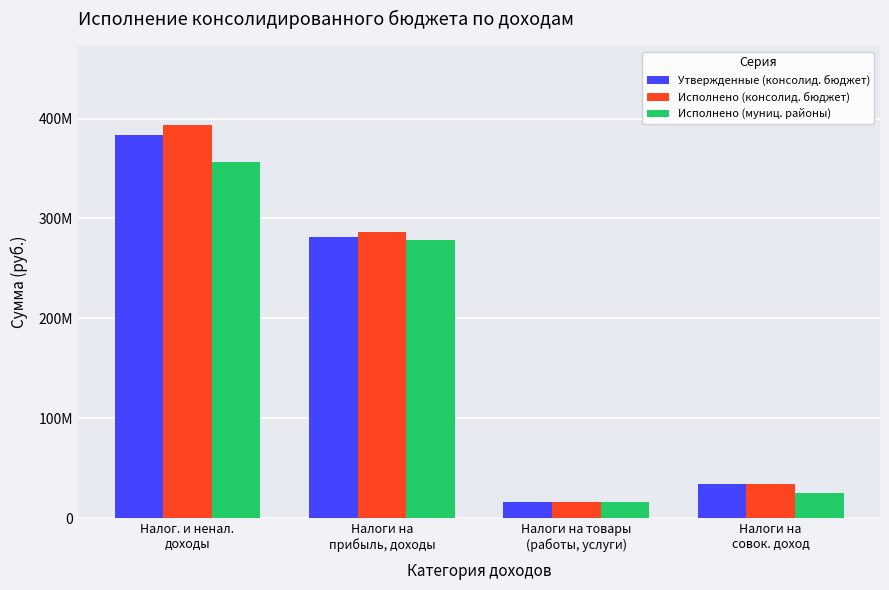

Which series has the largest total across all categories?

Исполнено (консолид. бюджет)